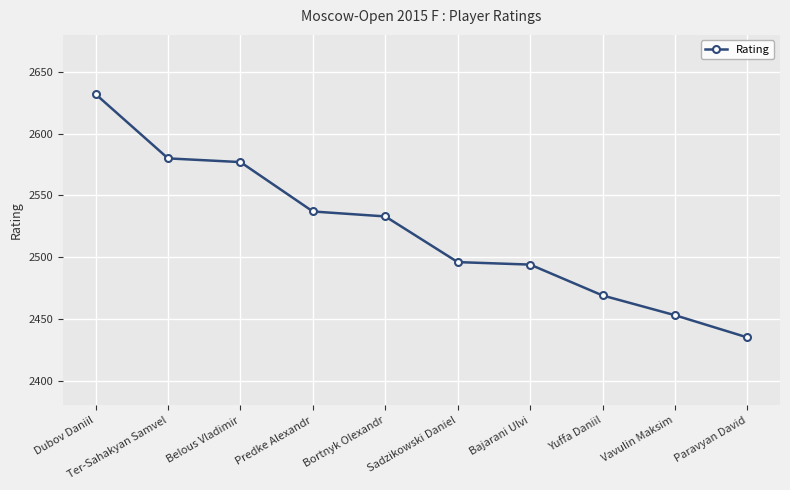

Which label corresponds to the smallest value in the chart?

Paravyan David